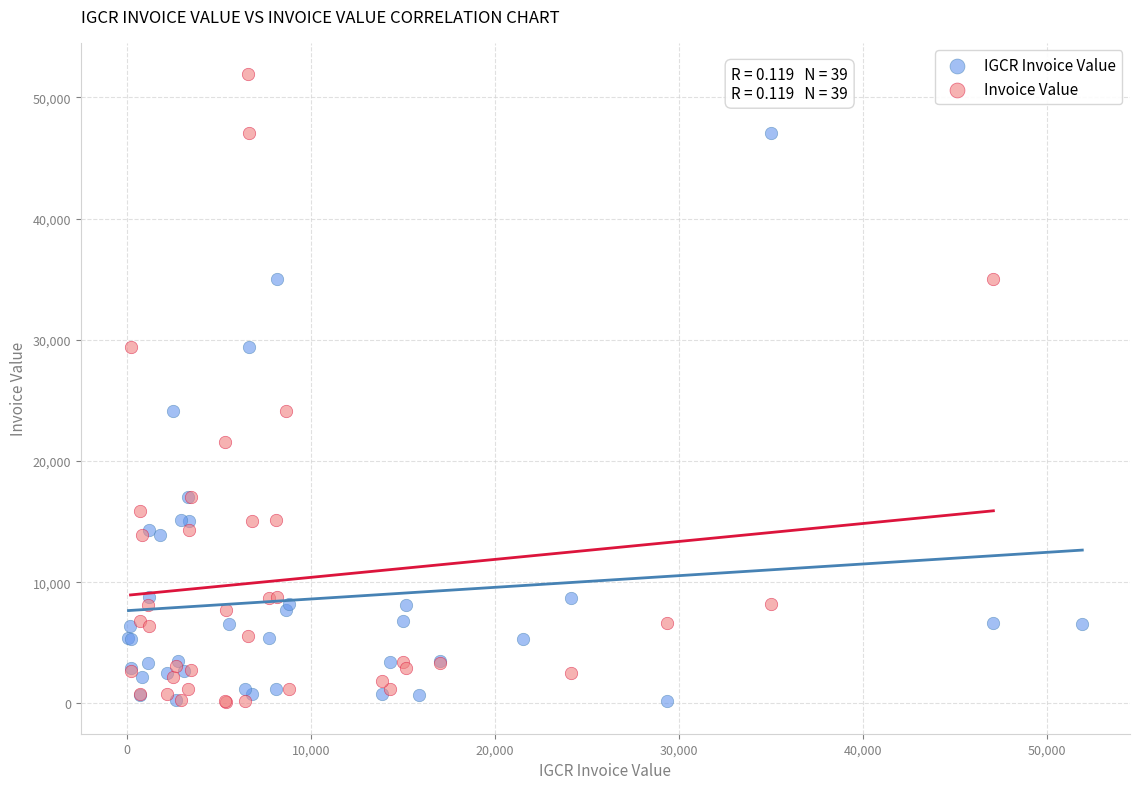

Which series contains the highest Y value?

Invoice Value